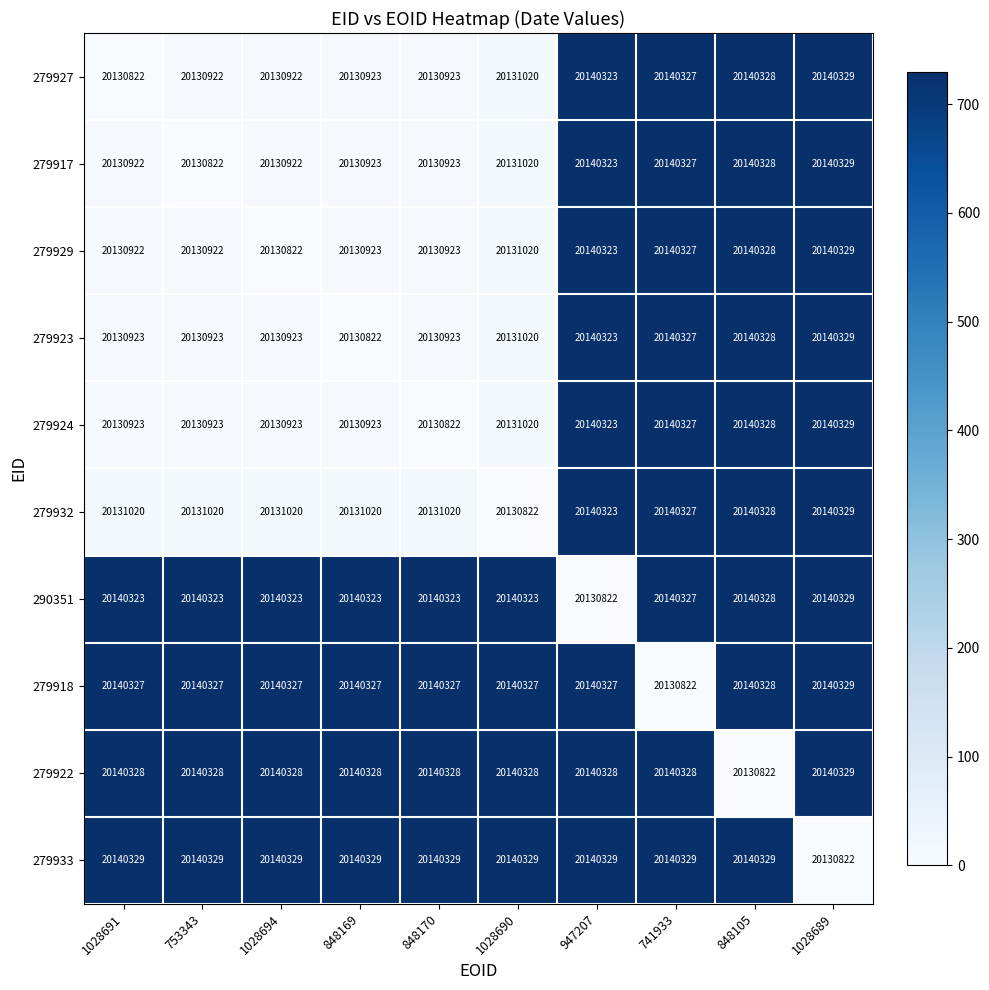

What is the difference between the maximum and minimum values in the 279918 series?

9507